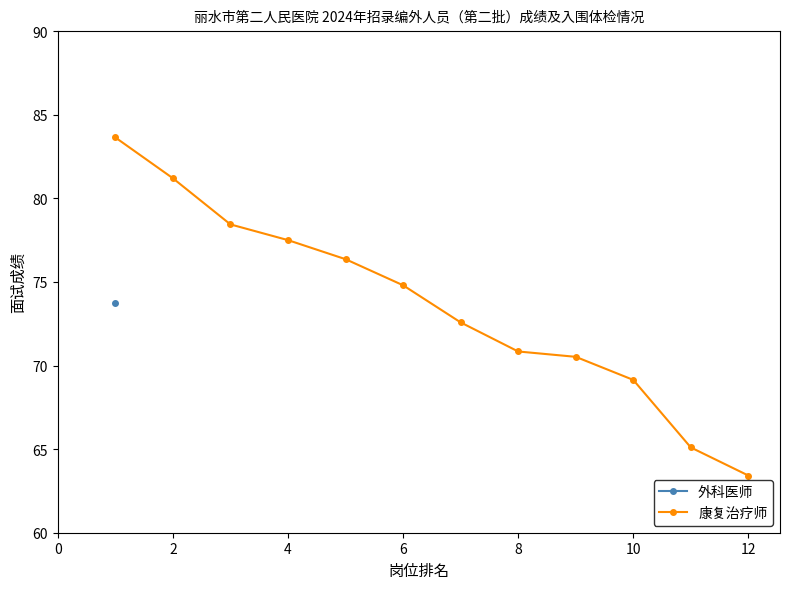

What is the smallest value displayed?

63.4